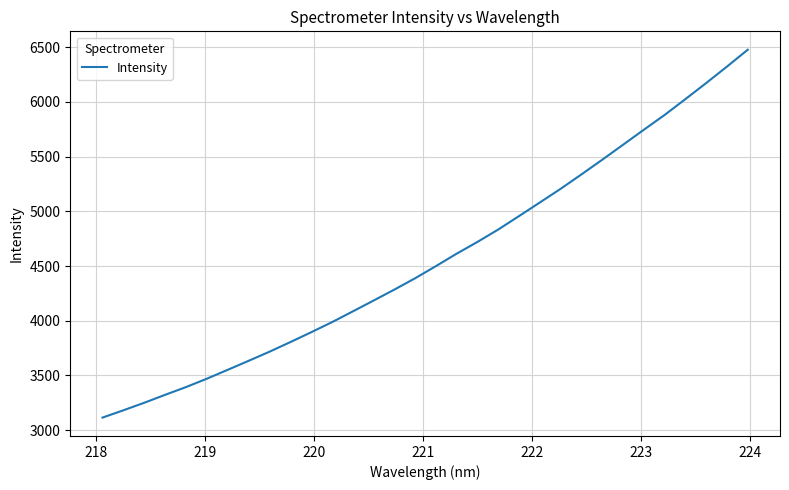

What is the greatest value displayed?

6477.1